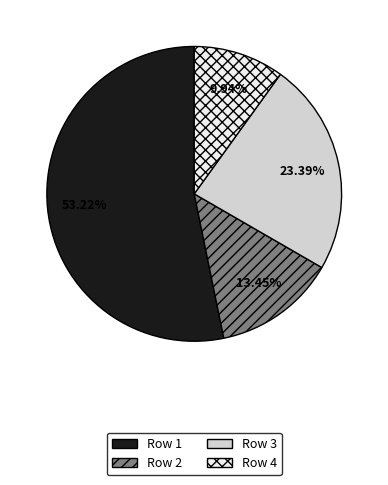

Do Row 1 and Row 3 together represent more than half of the pie?

Yes